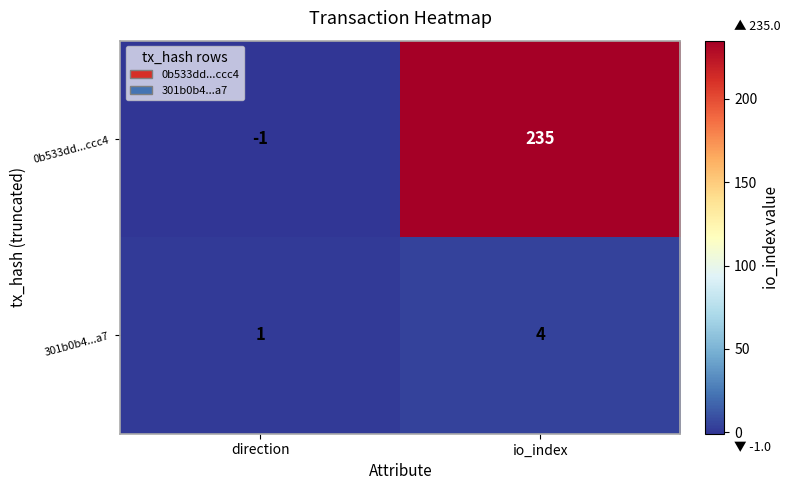

Reading left to right, extract all data points from this chart.

0b533dd...ccc4: direction=-1	io_index=235
301b0b4...a7: direction=1	io_index=4